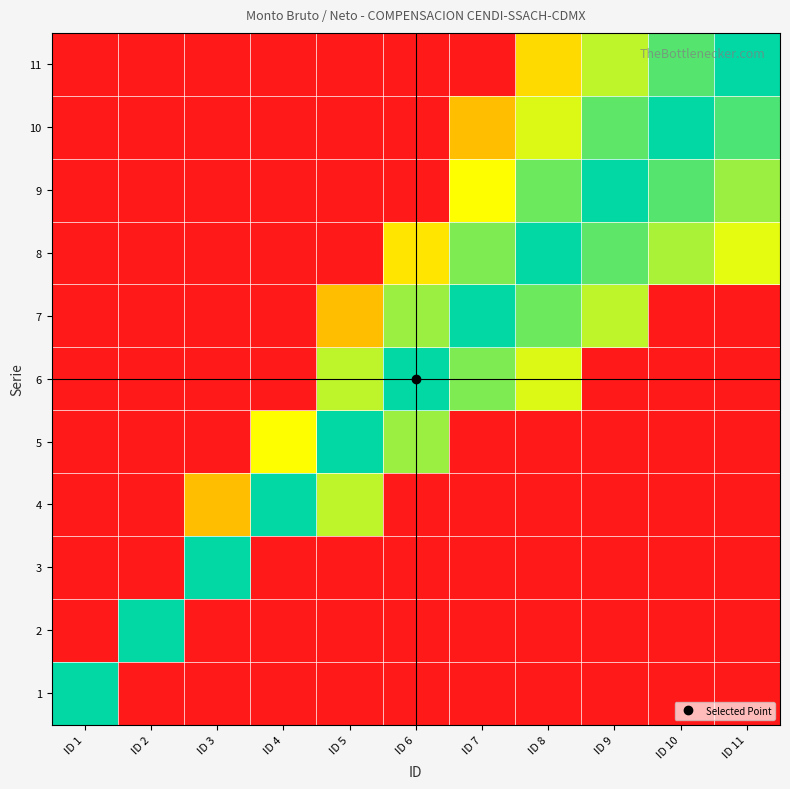

What is the difference between the highest and lowest values at ID 10?

0.6